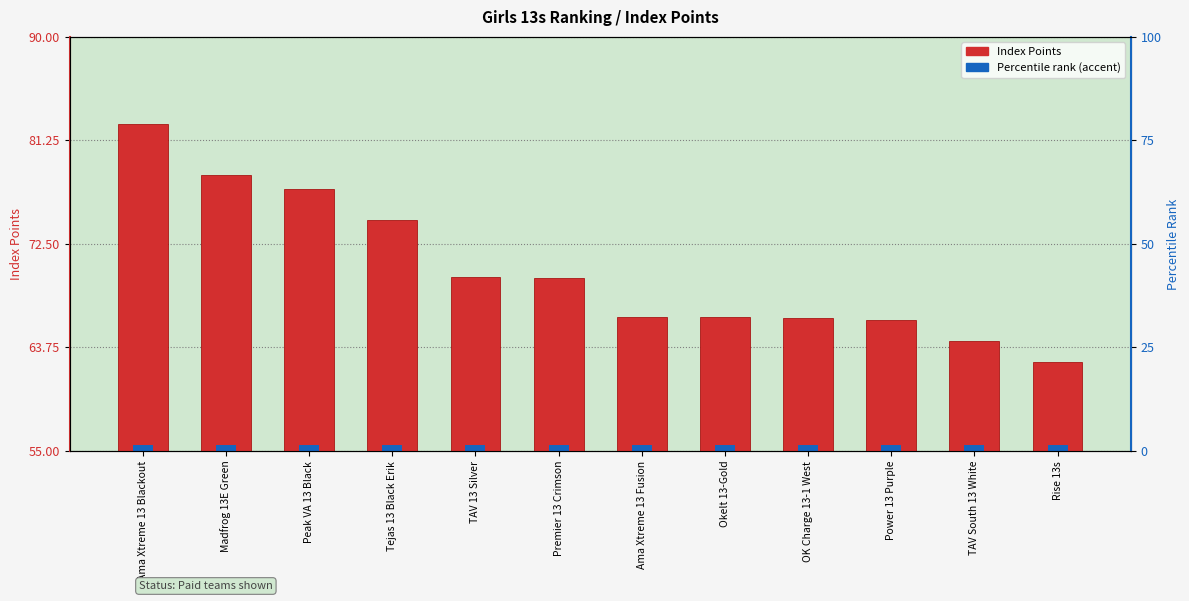

How many groups of bars are there?

12